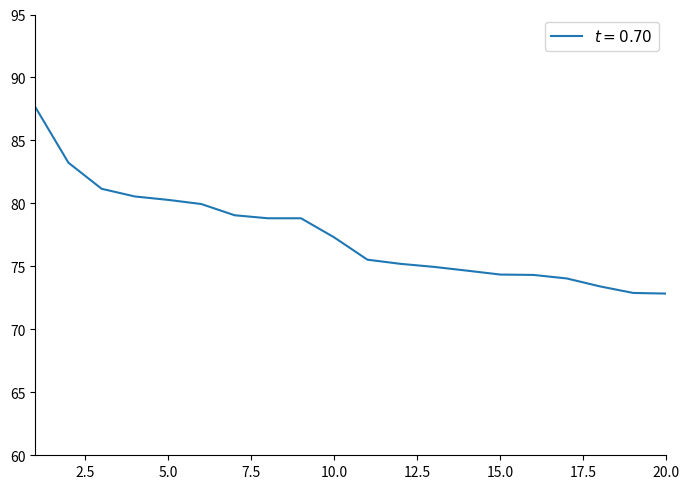

What is the maximum value shown in the chart?

87.7